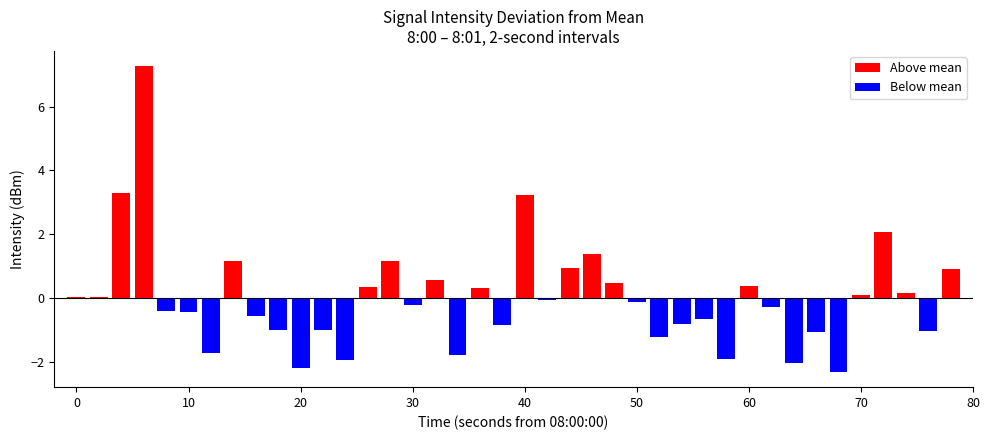

What is the value of the Below mean bar at the 5th from the left?

-0.4